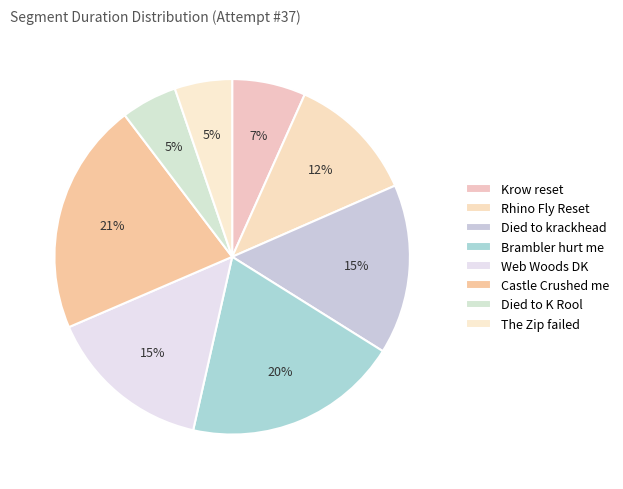

How many slices are in this pie chart?

8